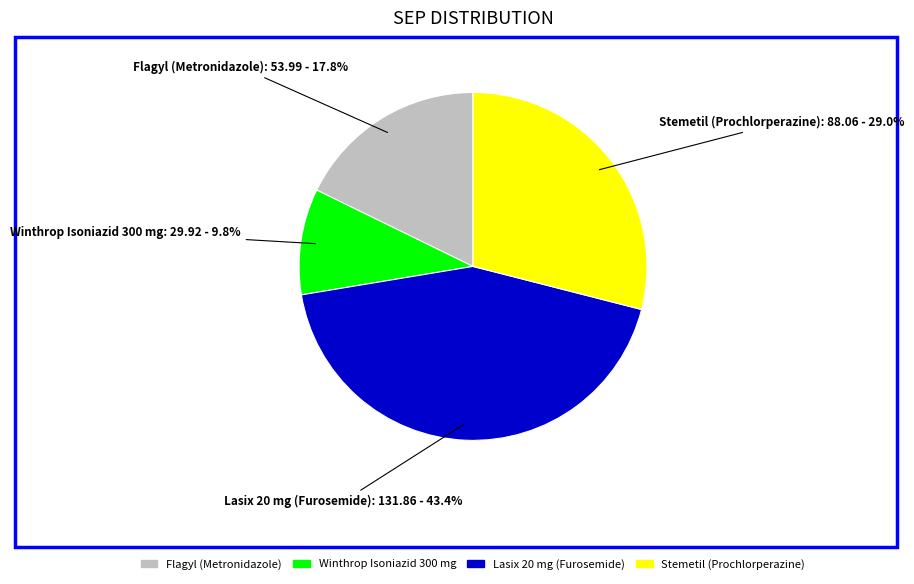

Approximately how many times larger is the value at Lasix 20 mg (Furosemide) compared to Stemetil (Prochlorperazine)?

1.5